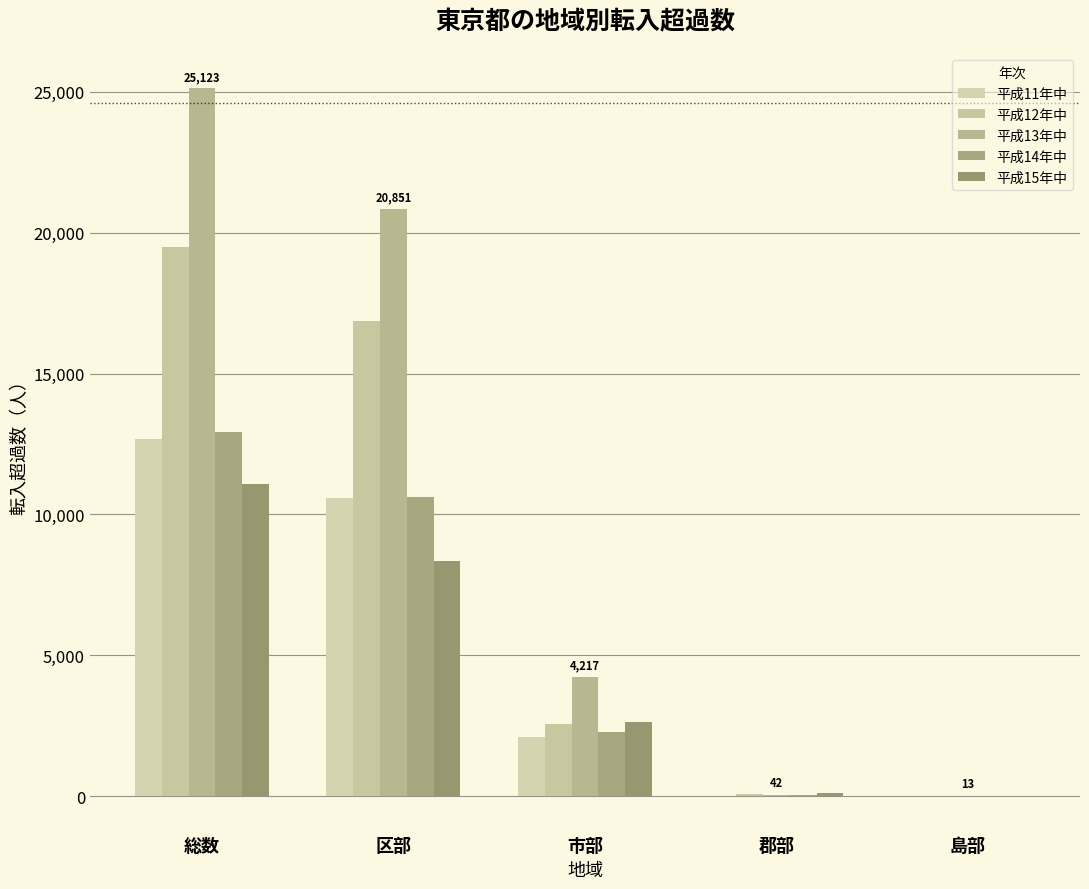

Reading left to right, what are all the values shown in this chart?

平成11年中: 総数=12670	区部=10586	市部=2087	郡部=-4	島部=1
平成12年中: 総数=19506	区部=16863	市部=2570	郡部=62	島部=11
平成13年中: 総数=25123	区部=20851	市部=4217	郡部=42	島部=13
平成14年中: 総数=12944	区部=10622	市部=2279	郡部=43	島部=0
平成15年中: 総数=11068	区部=8340	市部=2628	郡部=101	島部=-1